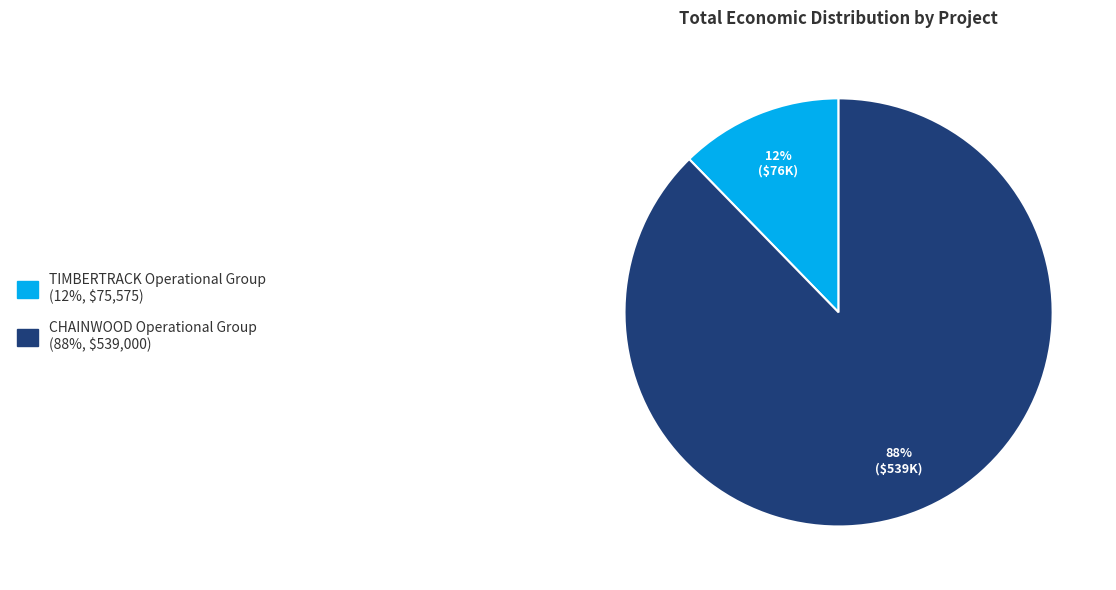

To the nearest percent, what is the average slice percentage?

50%